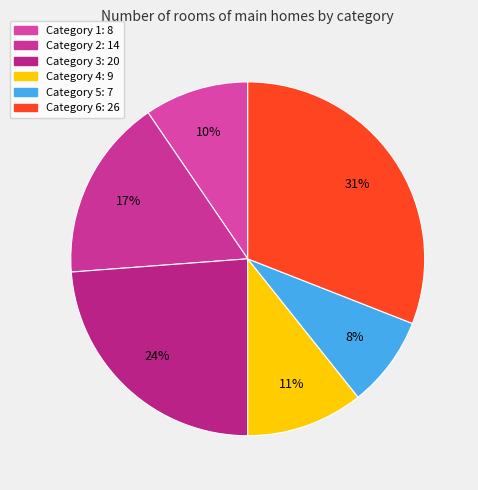

How many segments does this pie chart have?

6